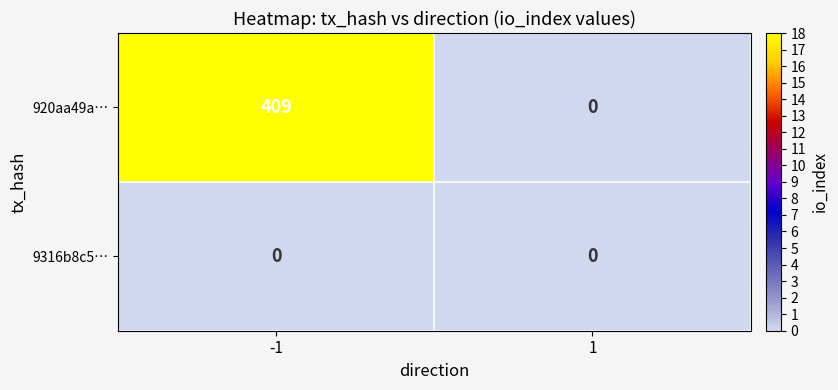

How many series are shown in this chart?

2